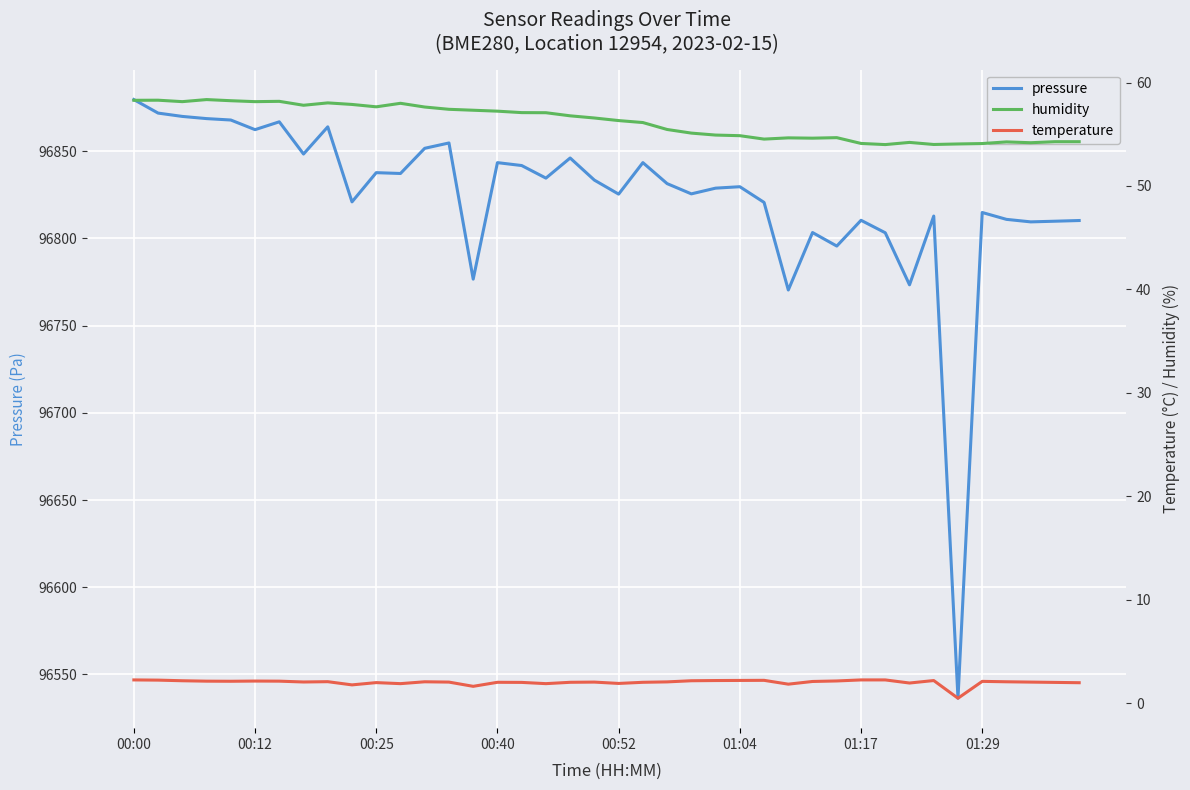

The value of pressure at 00:25 is 25540.1. True or false?

False